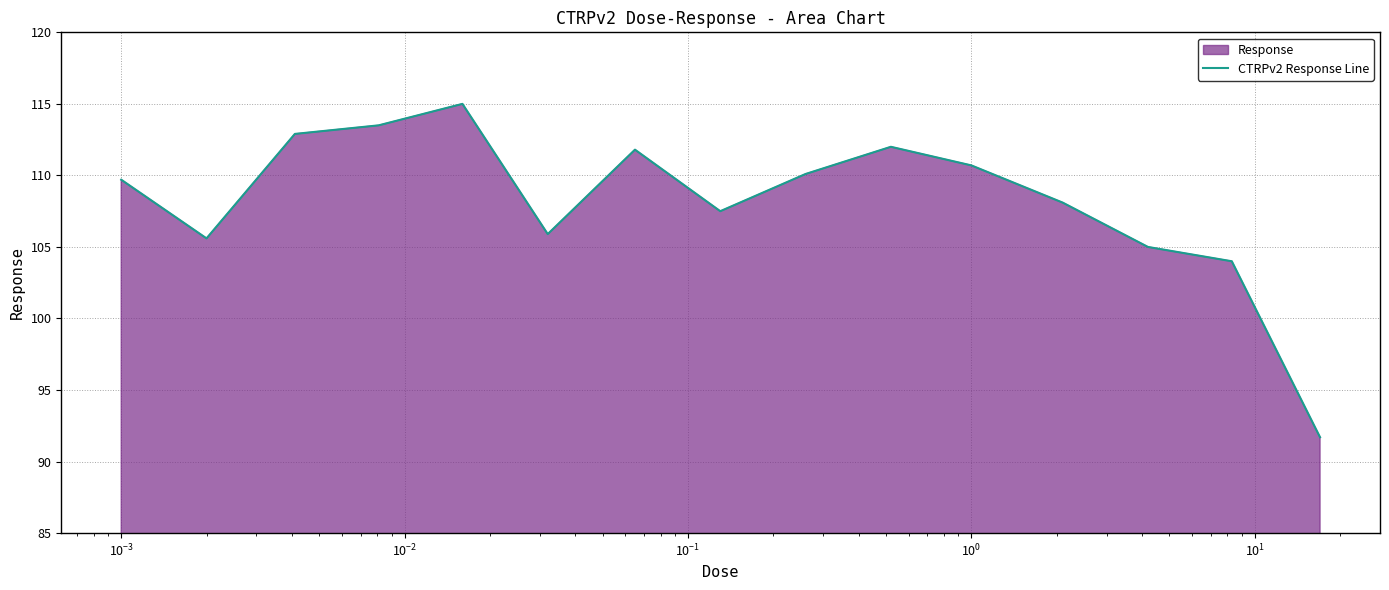

What is the smallest value displayed?

91.7